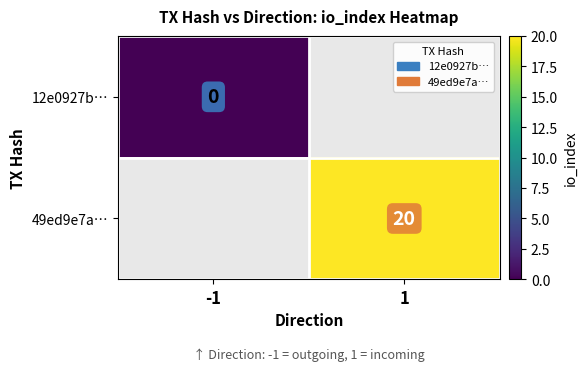

Between -1 and 1, which is larger?

1